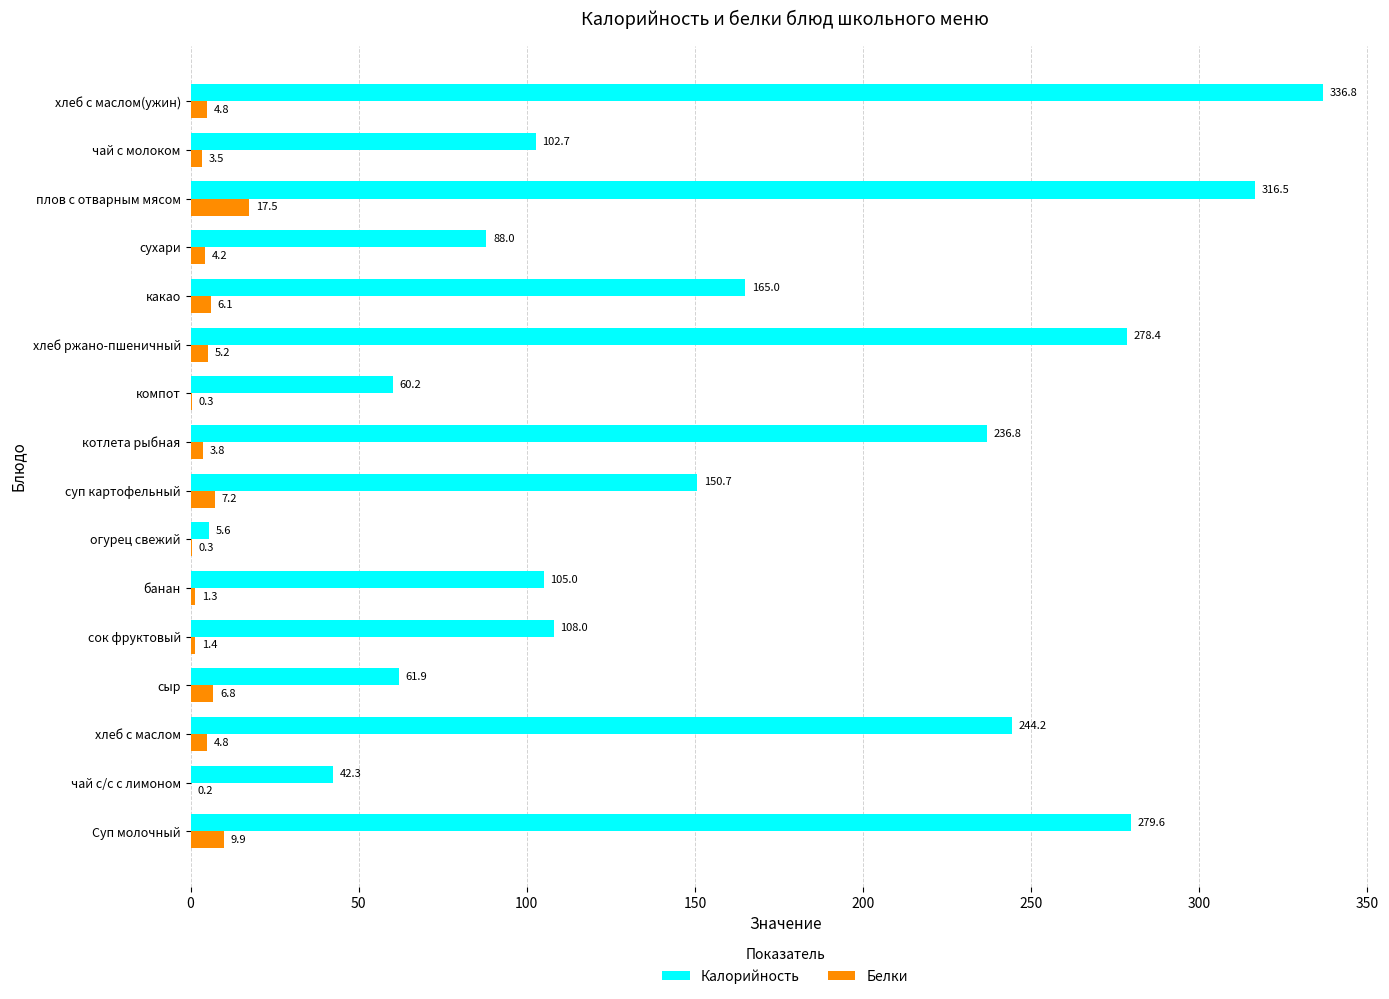

What is the highest value of the Белки series?

17.5